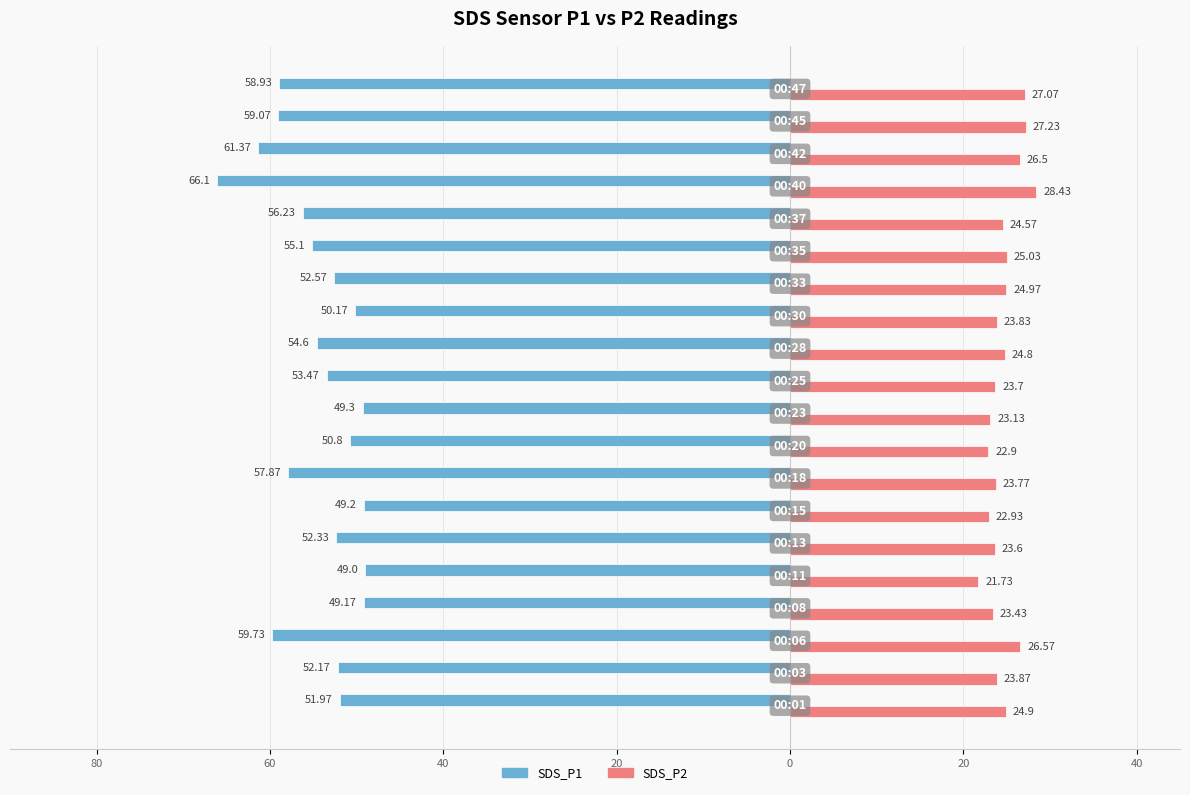

Which series has the largest range (max minus min)?

SDS_P1